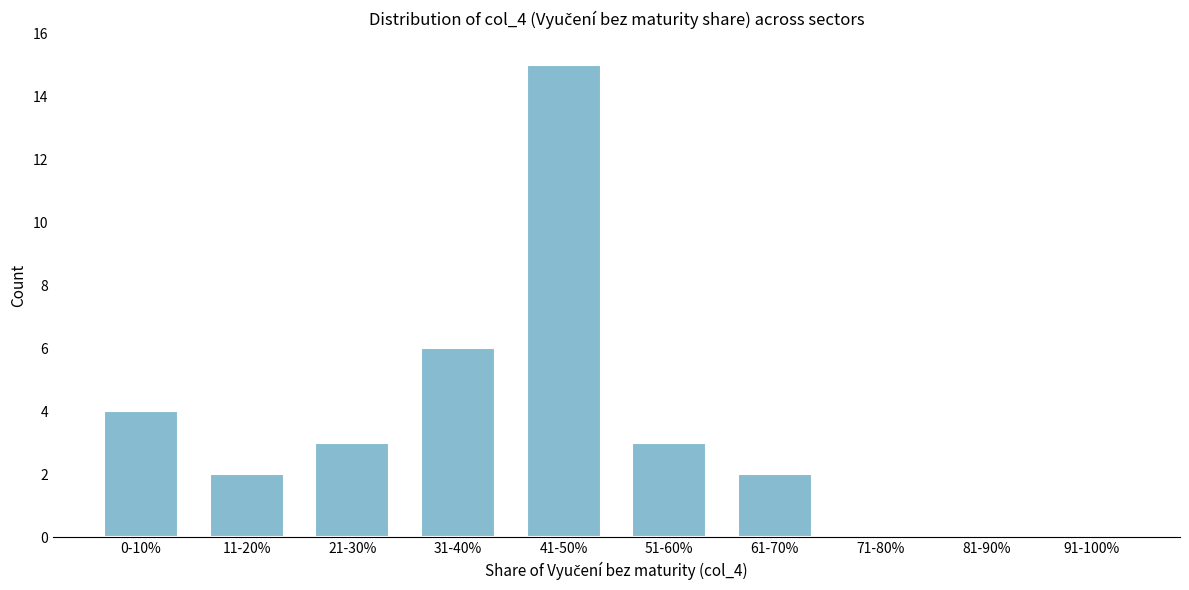

Reading right to left, what are all the values shown in this chart?

91-100%=0	81-90%=0	71-80%=0	61-70%=2	51-60%=3	41-50%=15	31-40%=6	21-30%=3	11-20%=2	0-10%=4